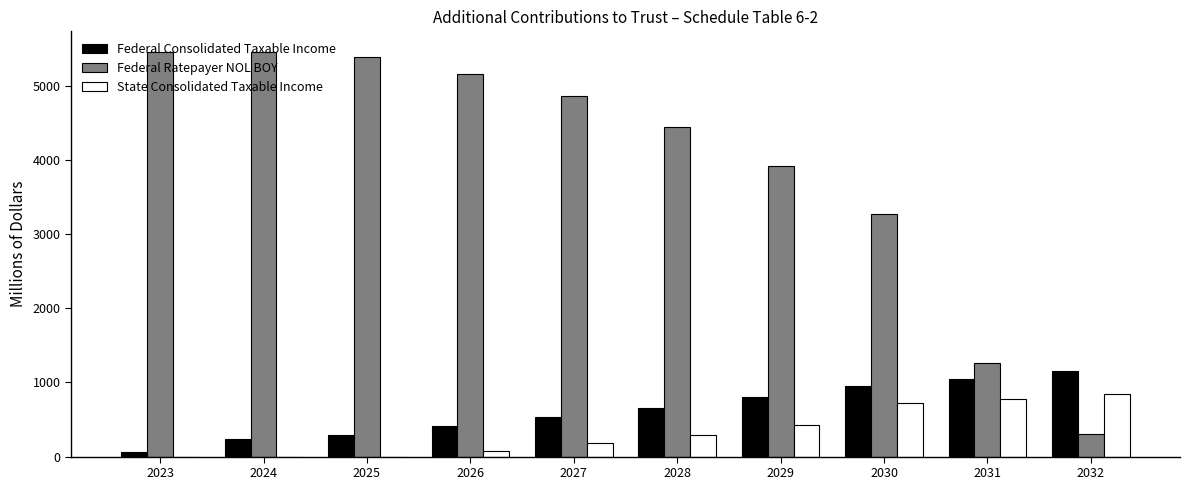

Is the value of Federal Ratepayer NOL BOY at 2030 greater than the value of State Consolidated Taxable Income at 2031?

Yes